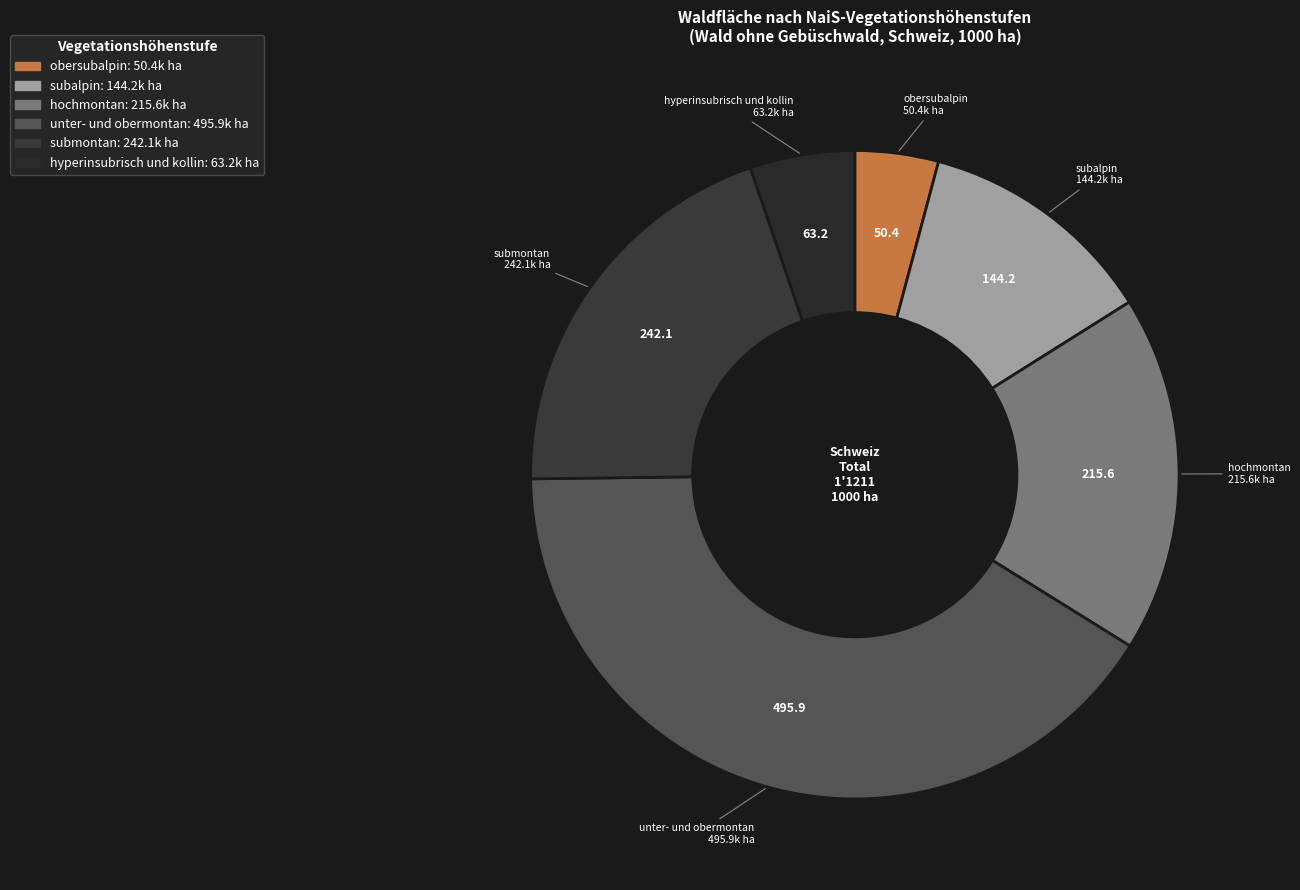

Is it true that hyperinsubrisch und kollin is 1% of the pie?

False